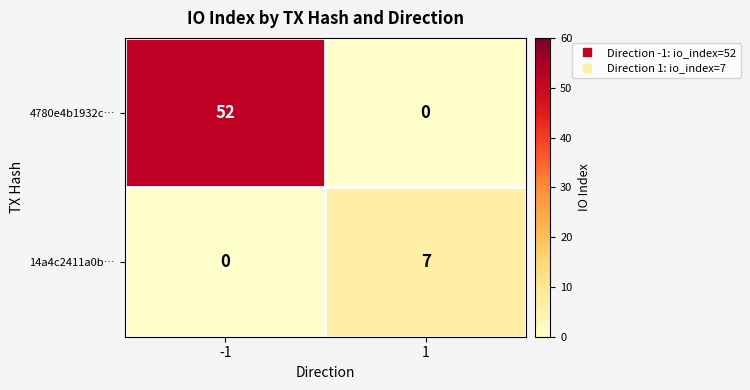

True or false: 14a4c2411a0b… has a value of 0 at -1.

True